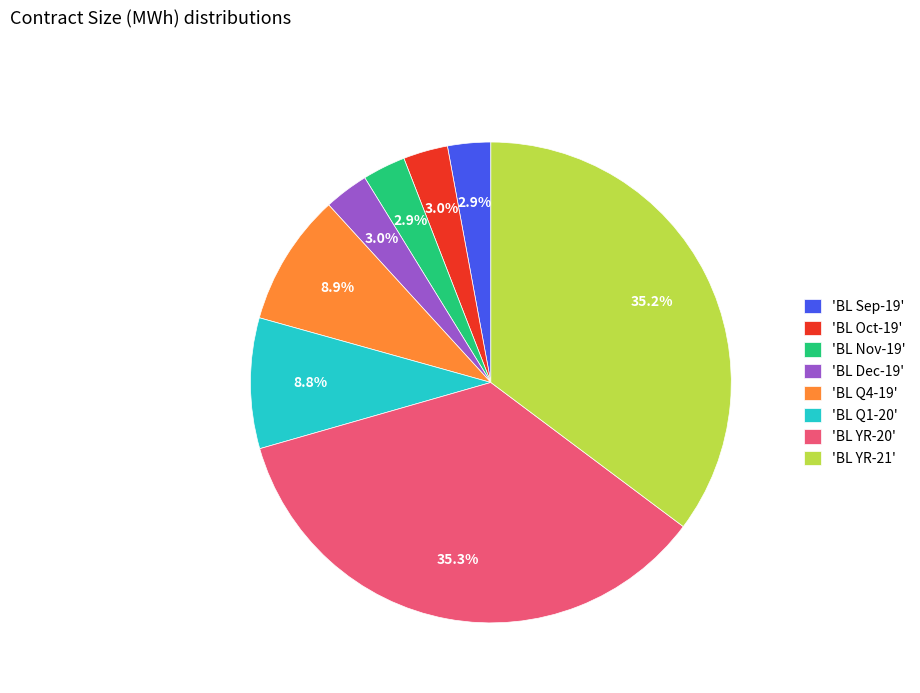

What percentage do 'BL Q1-20' and 'BL Dec-19' together represent?

11.8%